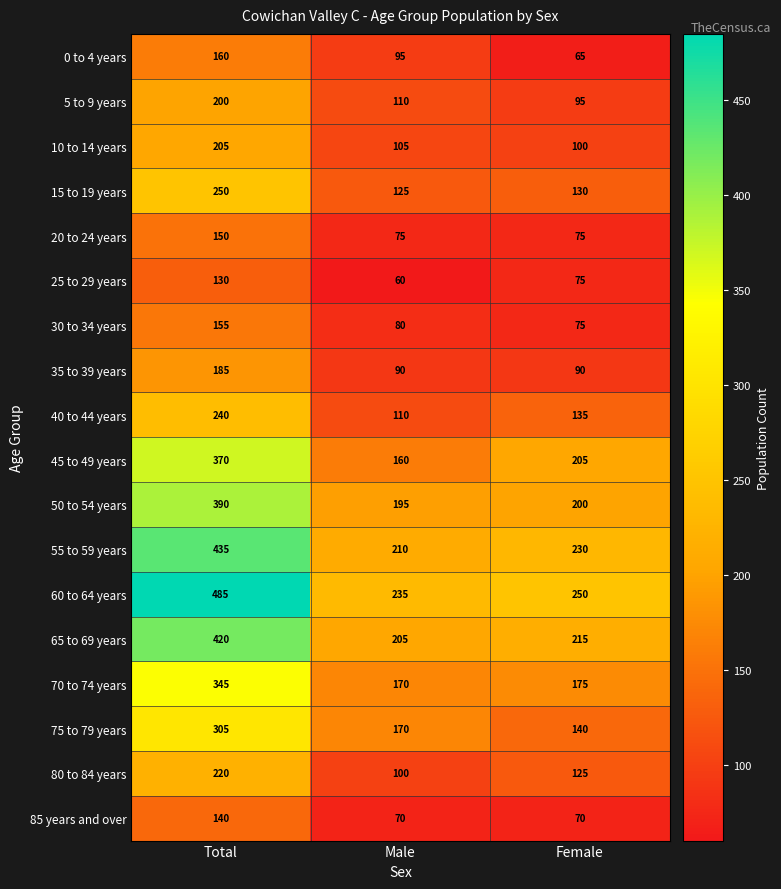

The 75 to 79 years series shows 140 at Female. True or false?

True